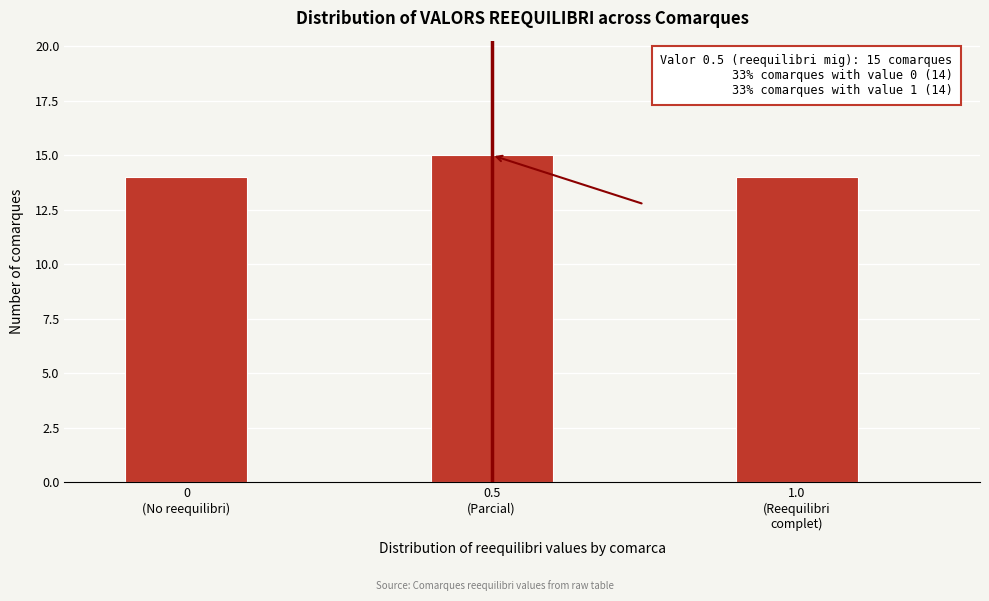

Reading left to right, extract all data points from this chart.

14	15	14